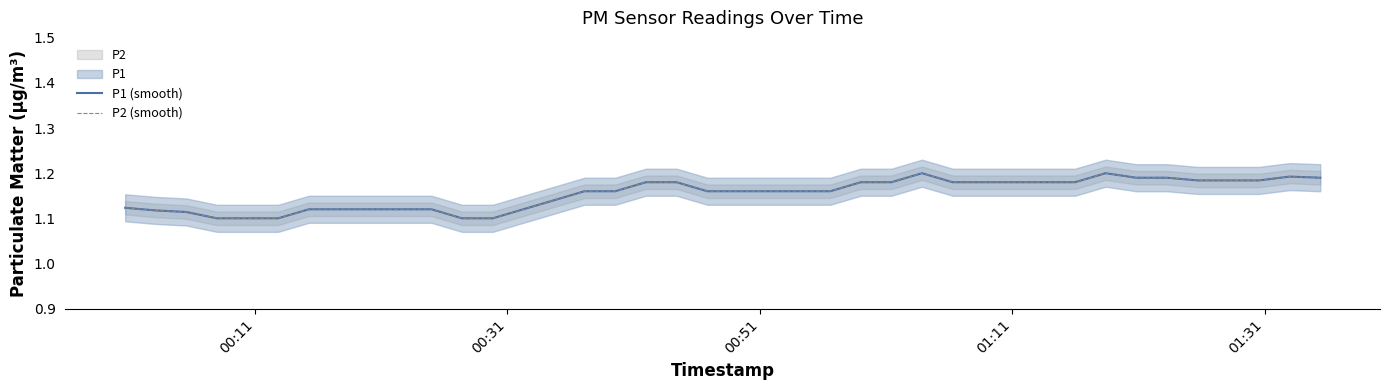

Does the chart display data point markers on the line(s)?

No